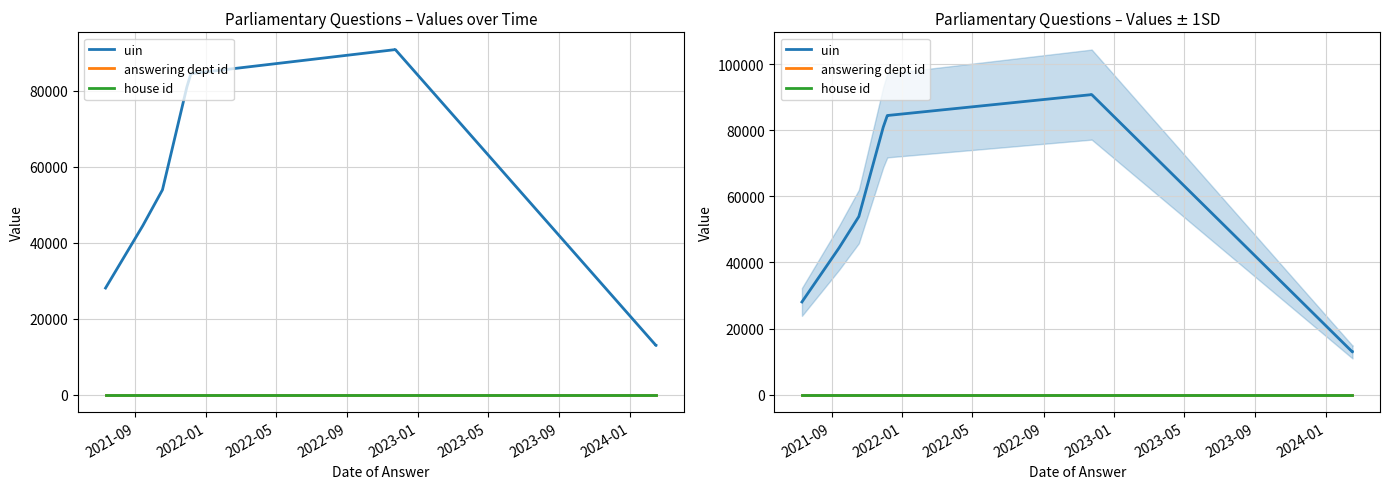

Where is answering dept id nearest to the value 11?

2021-09